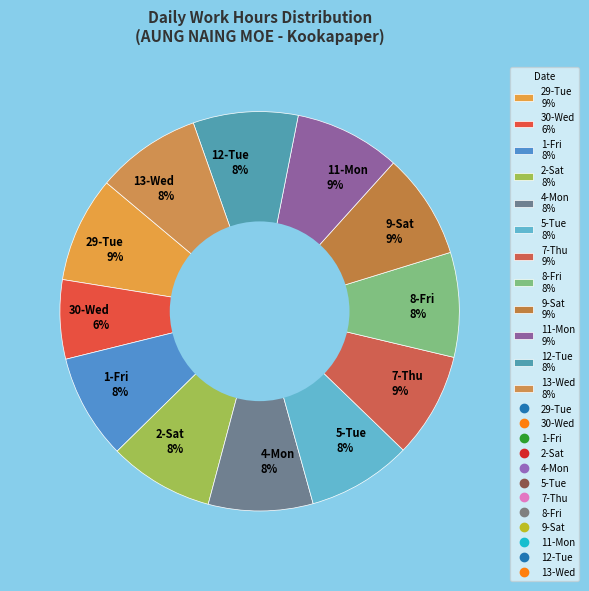

Which category has the smallest portion of the pie?

30-Wed 6%